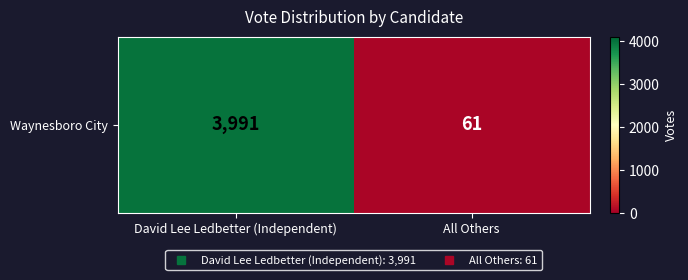

Which has a higher value, All Others or David Lee Ledbetter (Independent)?

David Lee Ledbetter (Independent)